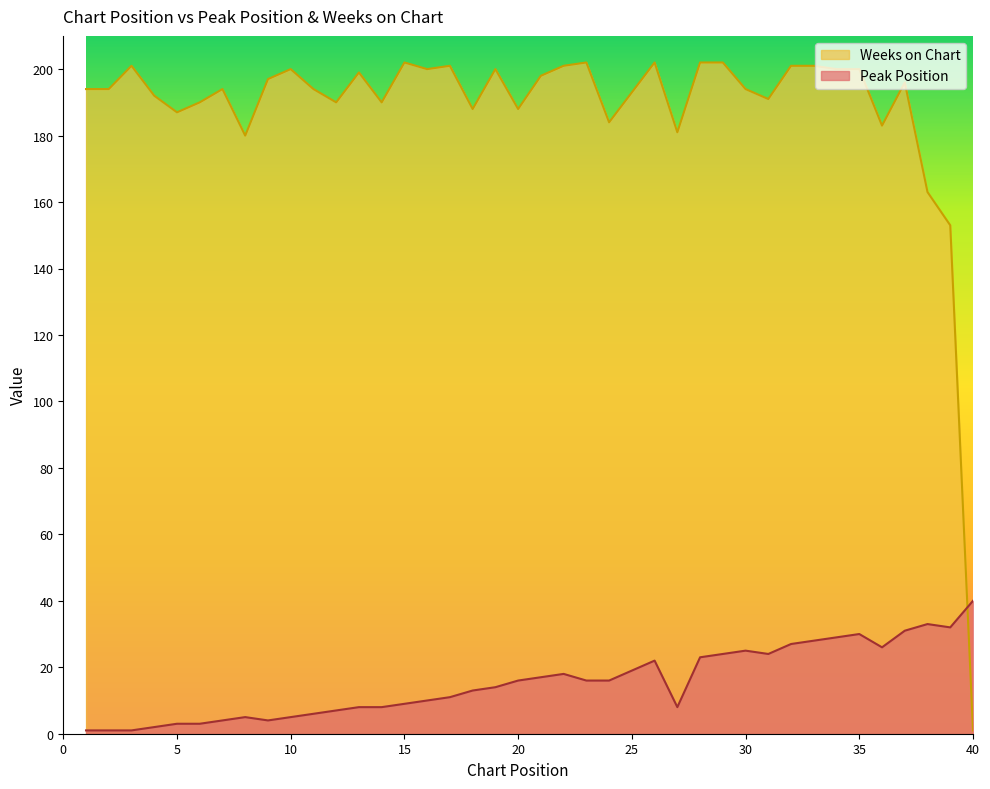

Rank the series by their average value, from lowest to highest.

Peak Position, Weeks on Chart